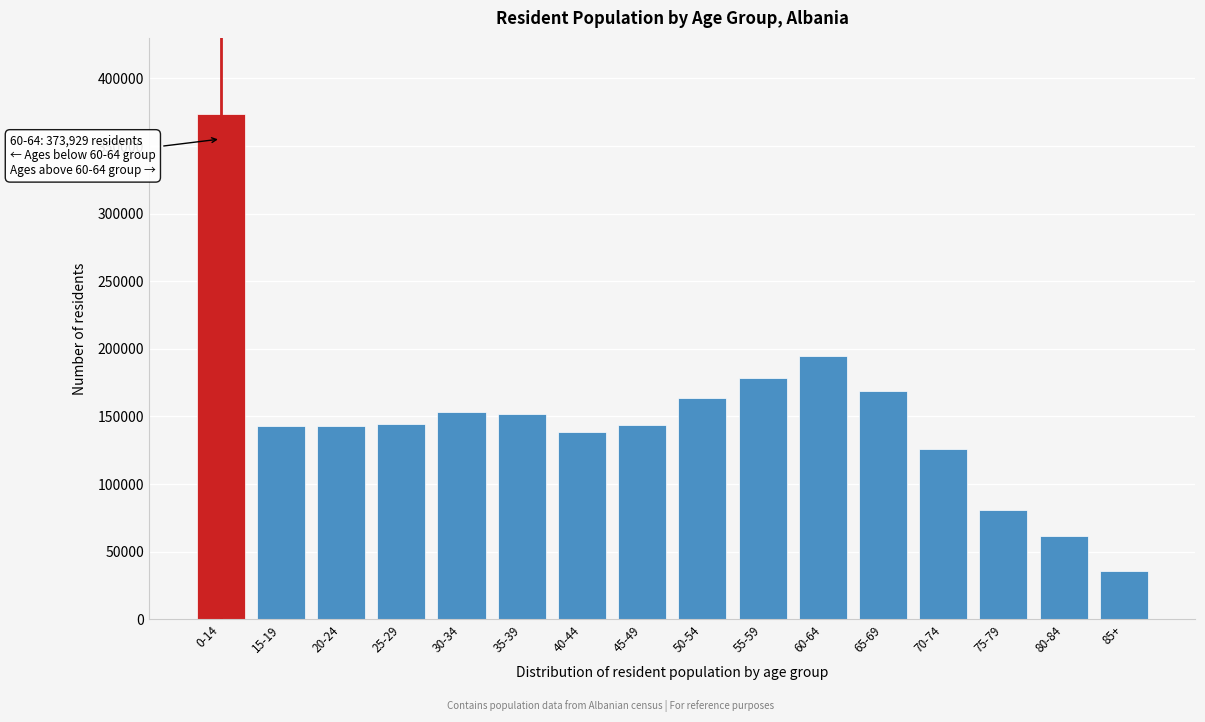

What is the value of the 11th bar from the left?

194360